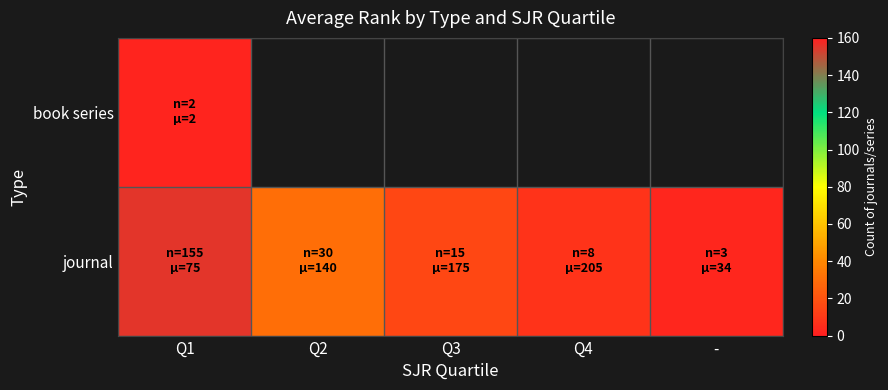

Reading right to left, transcribe all the data shown in this chart.

book series: -=0	Q4=0	Q3=0	Q2=0	Q1=2
journal: -=3	Q4=8	Q3=15	Q2=30	Q1=155